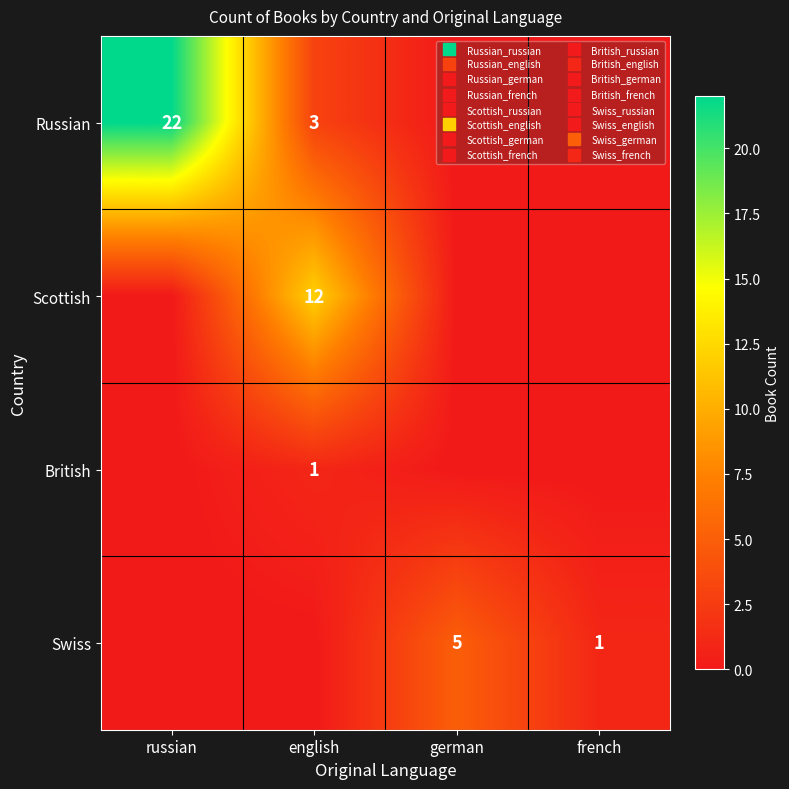

How many data points in Russian are above 3?

1